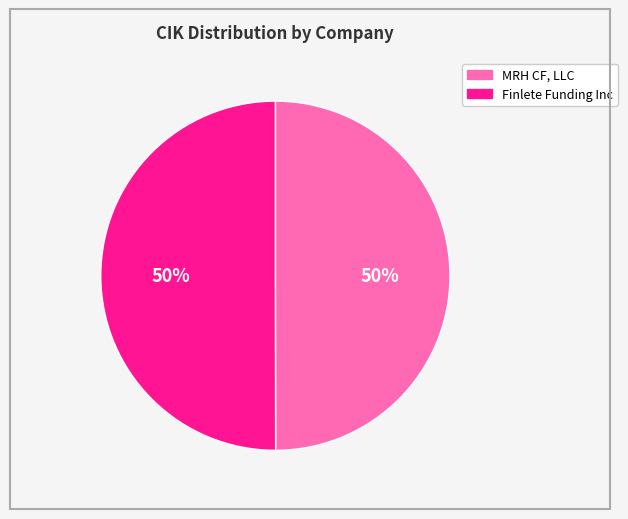

To the nearest percent, what is the average slice percentage?

50%